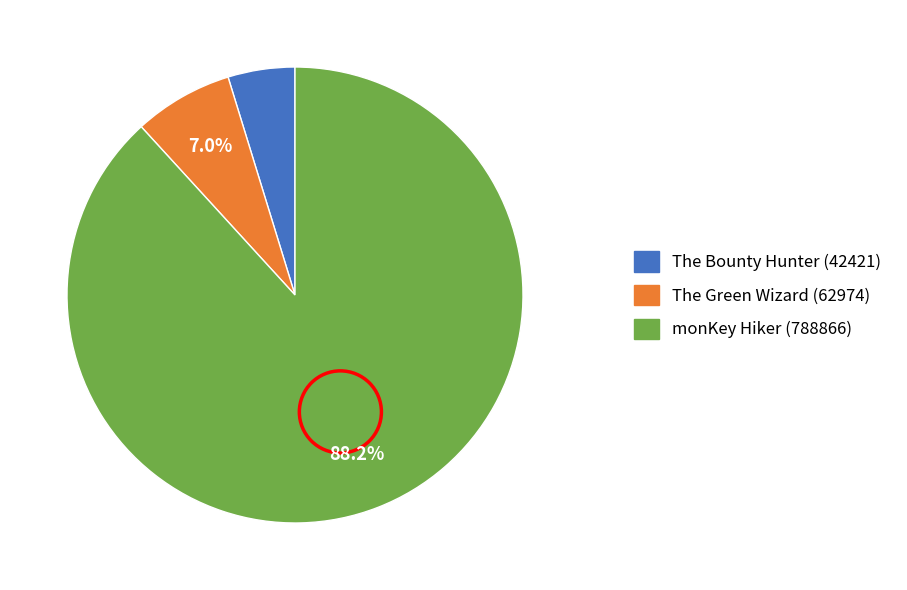

Is it true that monKey Hiker is 82% of the pie?

False